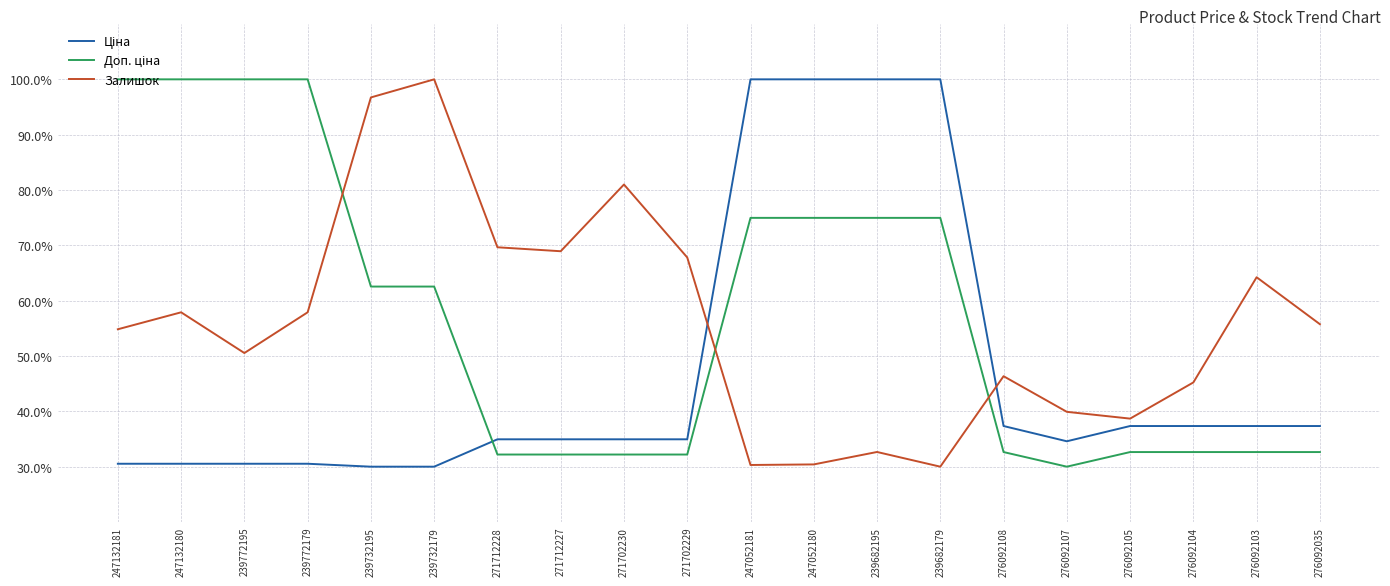

What is the difference between the highest and lowest values at 276092105?

6.0